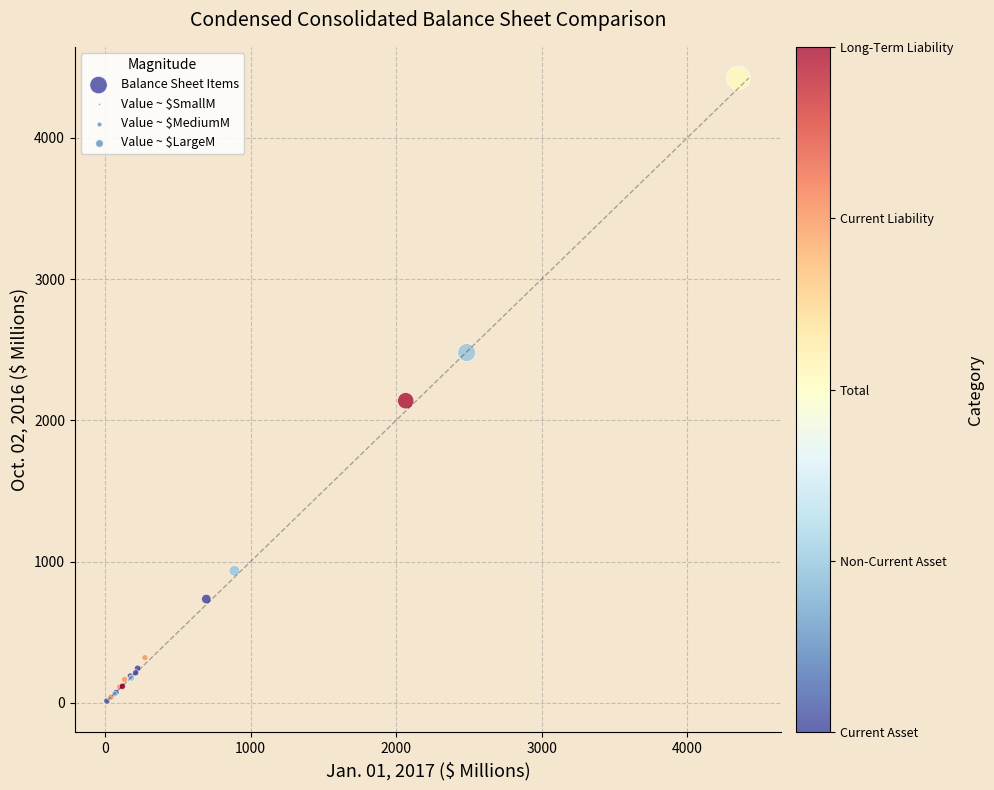

What Y value in the scatter plot is closest to 2218?

2138.5